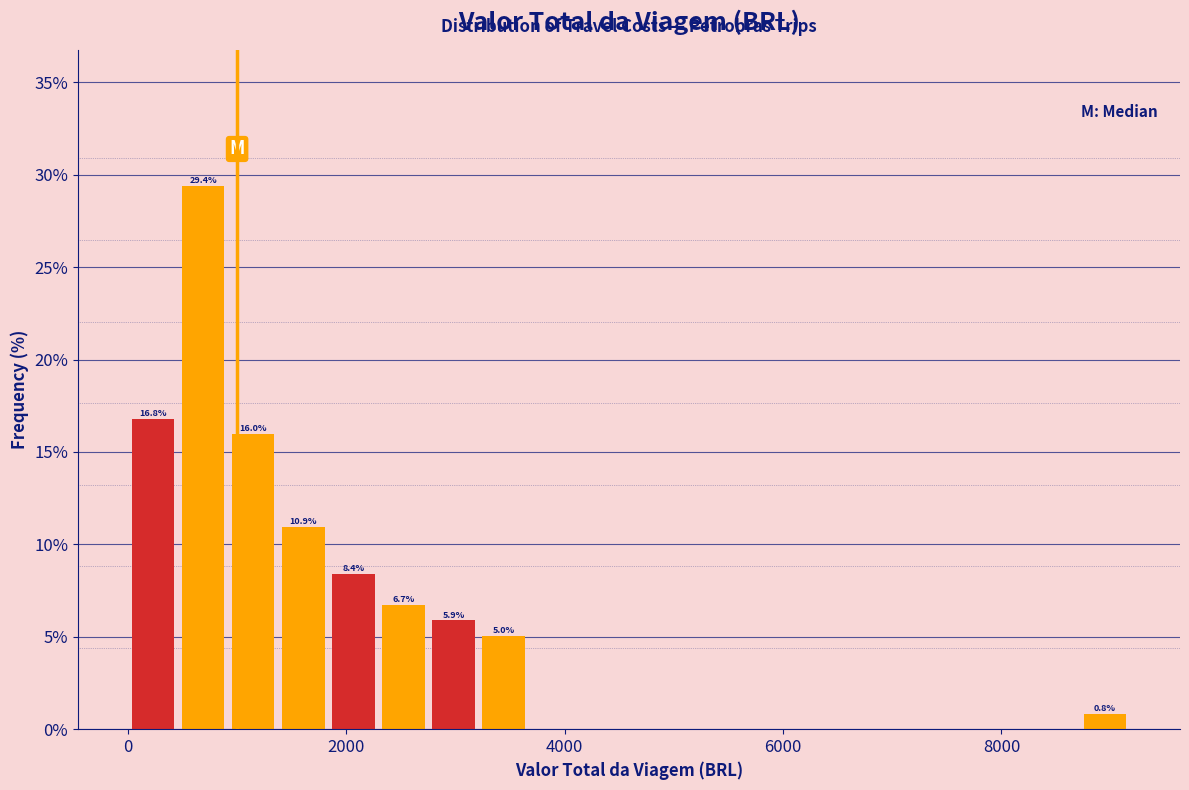

Around what value on the x-axis is the tallest bar? Give the approximate position of its centre, as read against the axis.

600